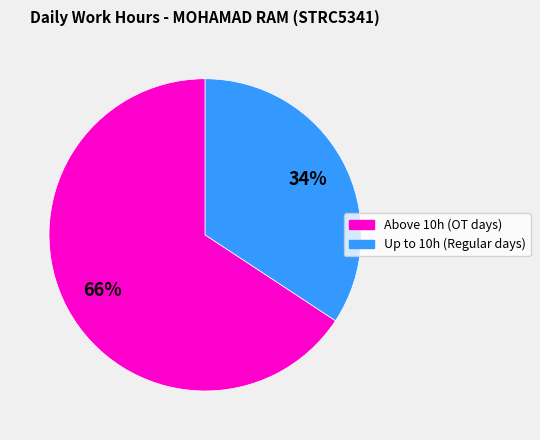

Combined, do Up to 10h (Regular days) and Above 10h (OT days) account for over 50%?

Yes